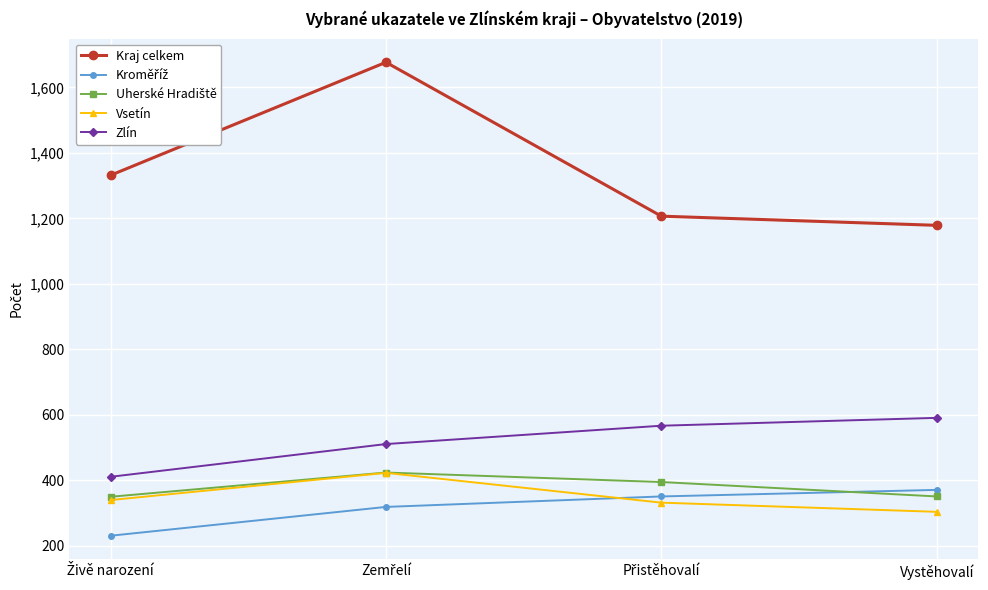

True or false: Zlín and Kraj celkem cross at least once.

False